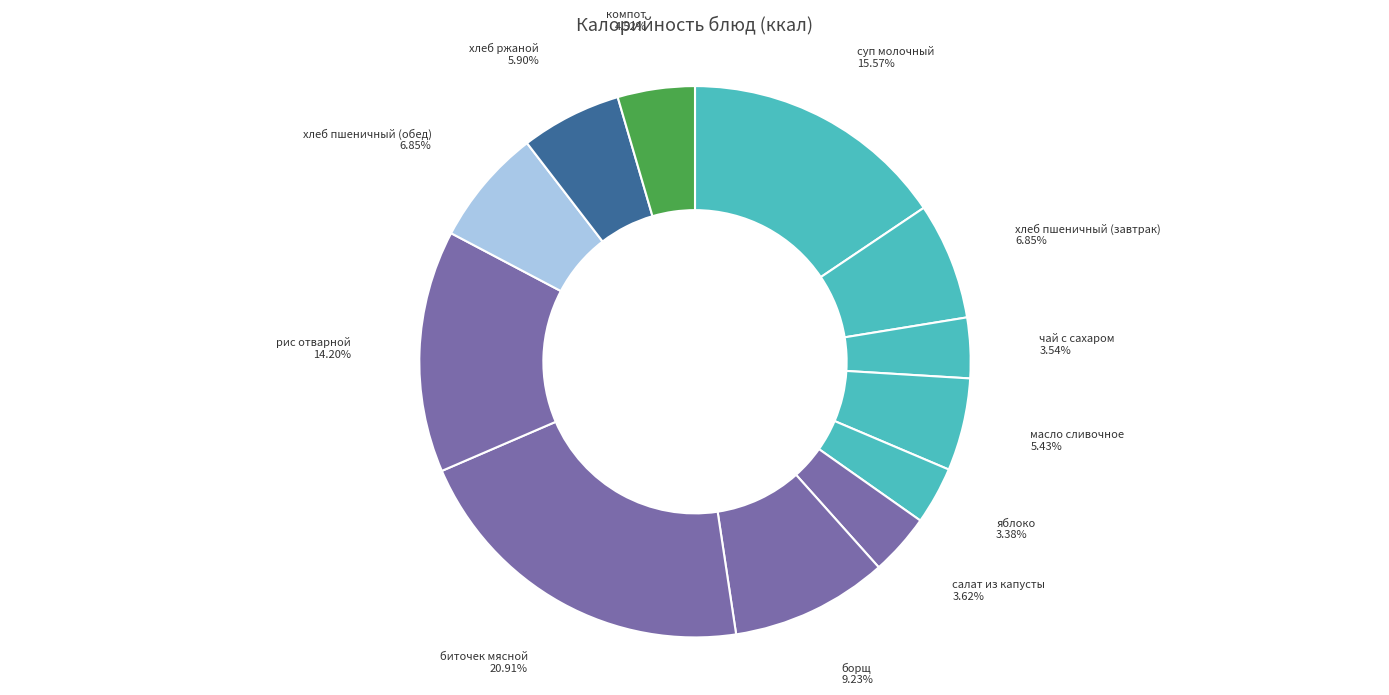

How many slices are in this pie chart?

12